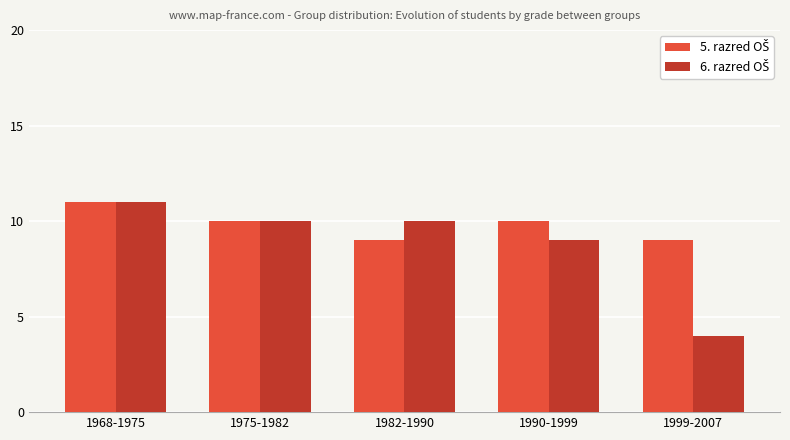

Which category has the highest value across all series?

1968-1975